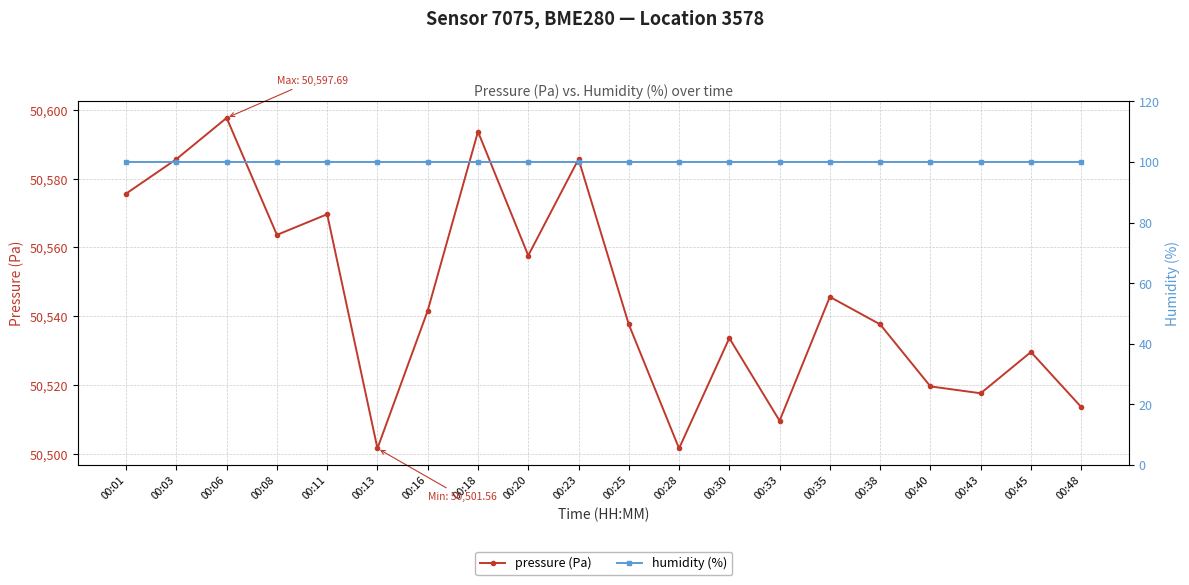

At how many categories does at least one series exceed 15410?

20